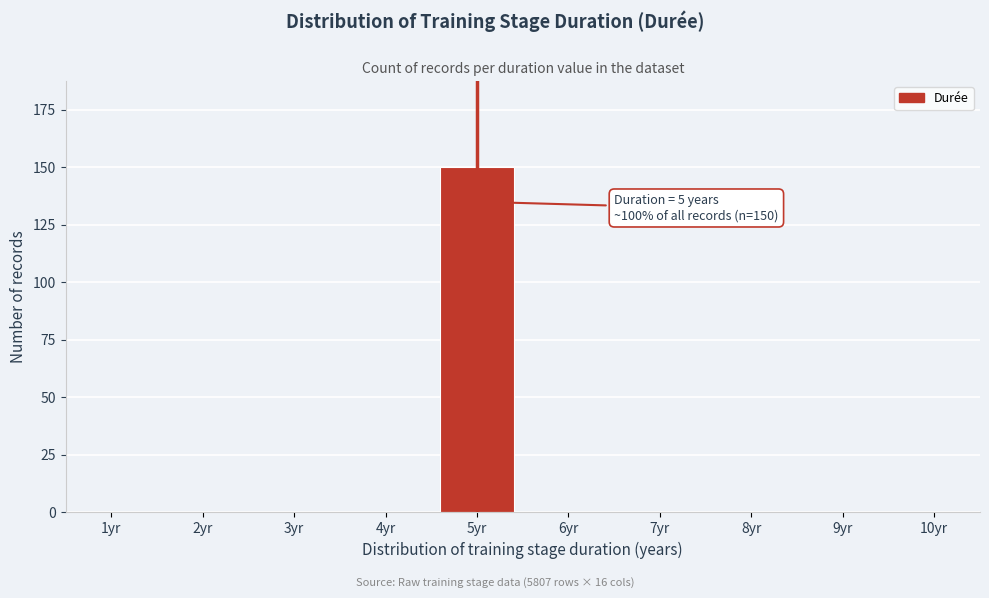

Reading right to left, extract all data points from this chart.

10yr=0	9yr=0	8yr=0	7yr=0	6yr=0	5yr=150	4yr=0	3yr=0	2yr=0	1yr=0